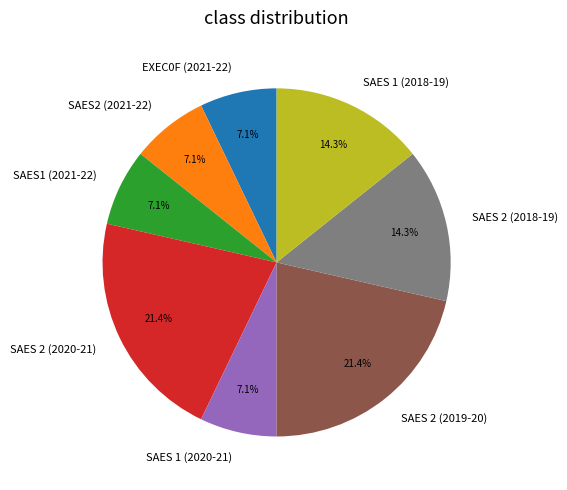

How many segments does this pie chart have?

8